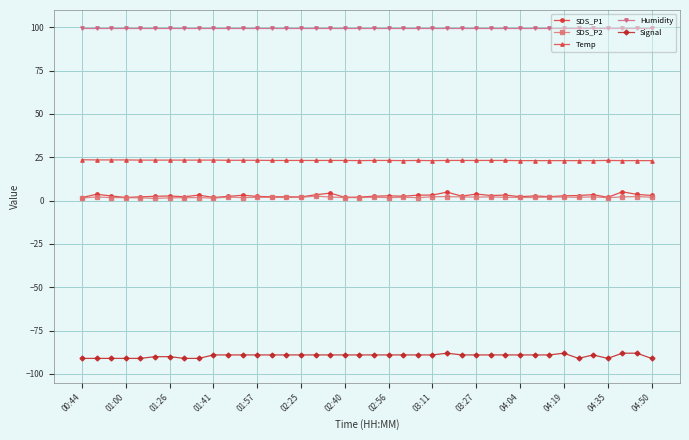

True or false: SDS_P1 and Humidity intersect in this chart.

False